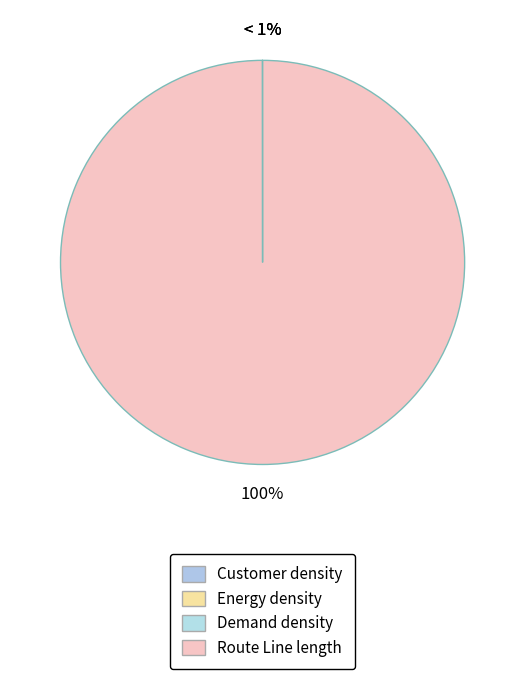

What percentage is the Route Line length slice, to the nearest percent?

100%